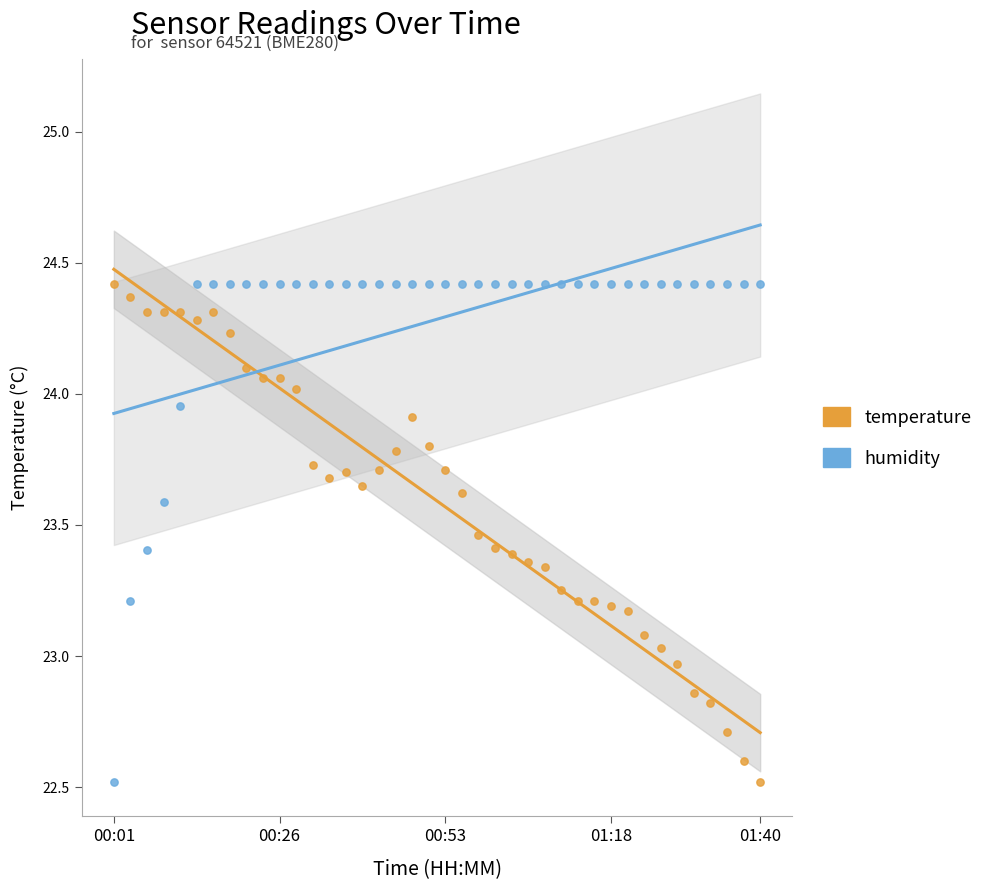

Which series reaches the minimum Y coordinate?

temperature